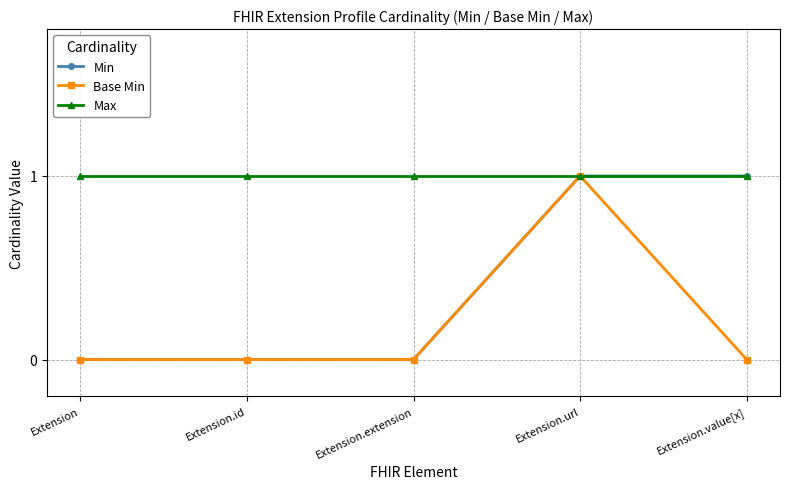

True or false: Min has a value of 2 at Extension.url.

False